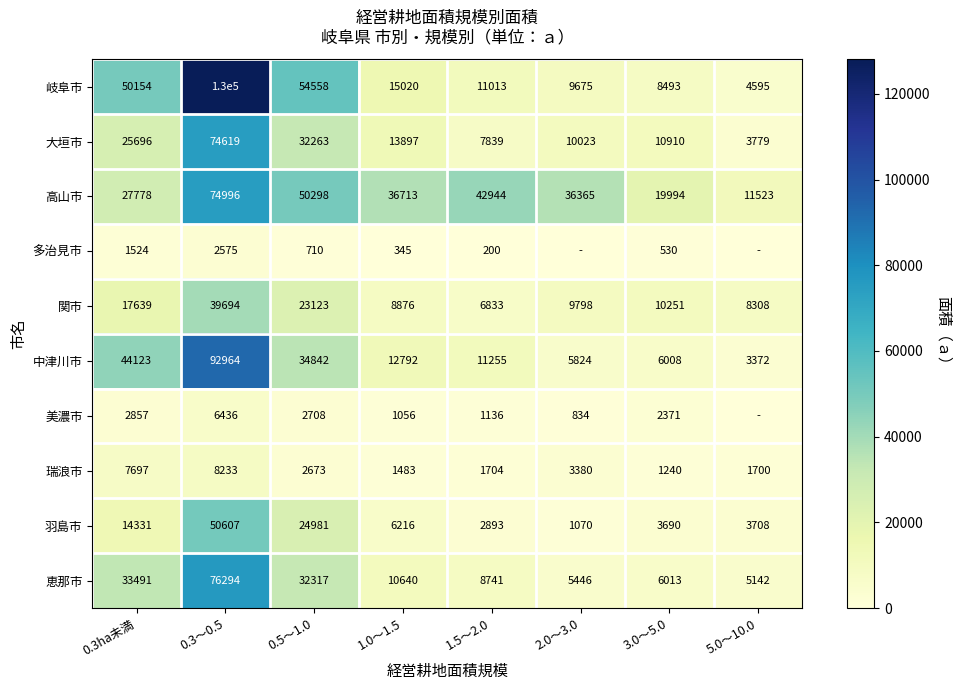

At how many categories does at least one series exceed 50762?

2